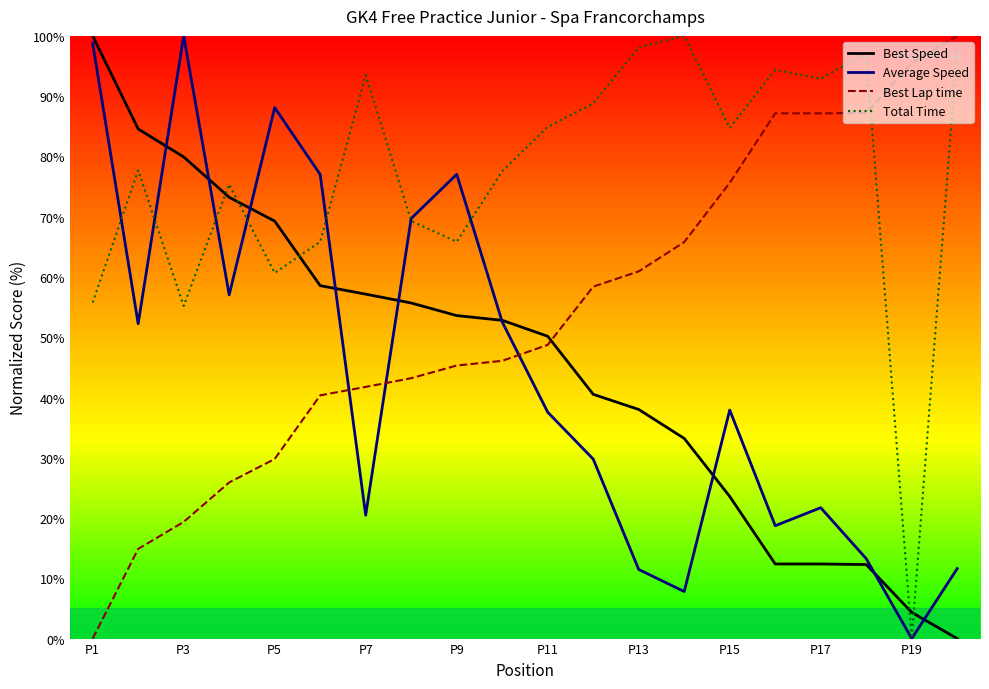

Is the value of Best Speed at P11 greater than the value of Total Time at P15?

No